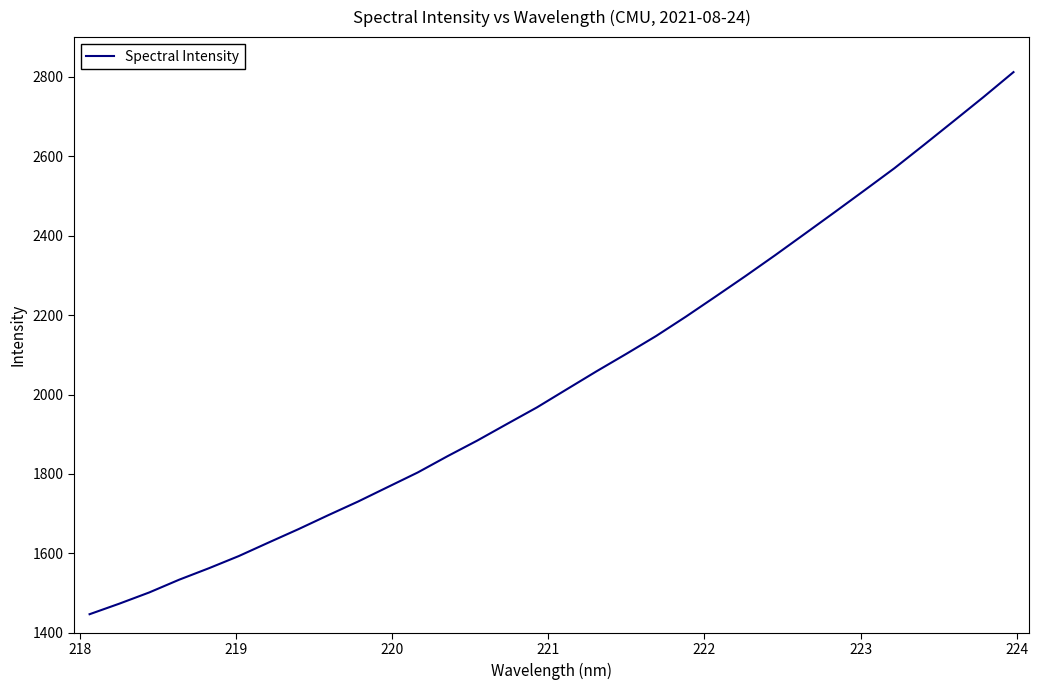

What is the smallest value displayed?

1446.8